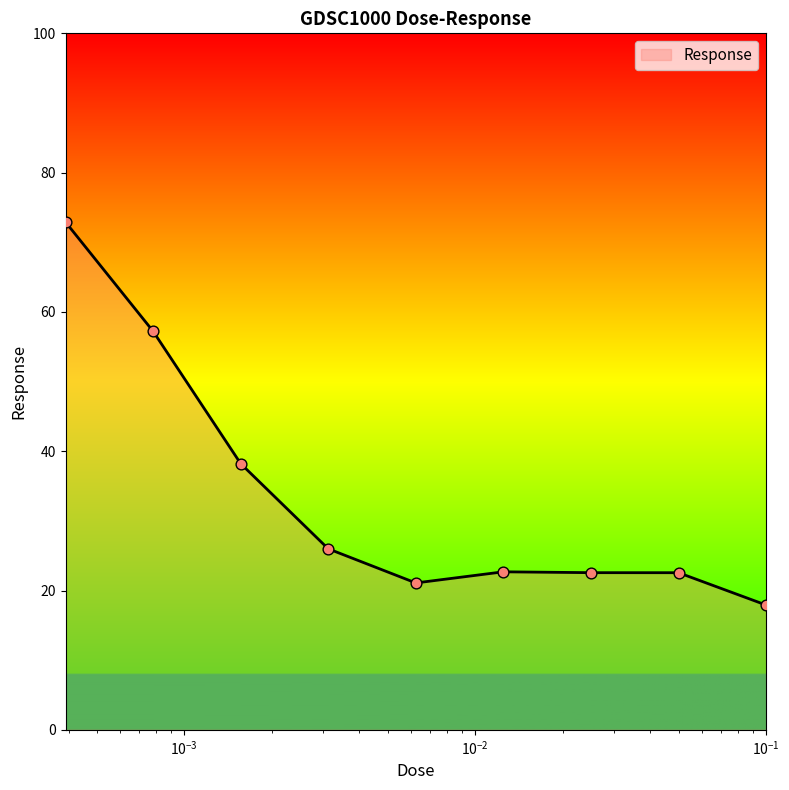

What is the maximum value shown in the chart?

72.9